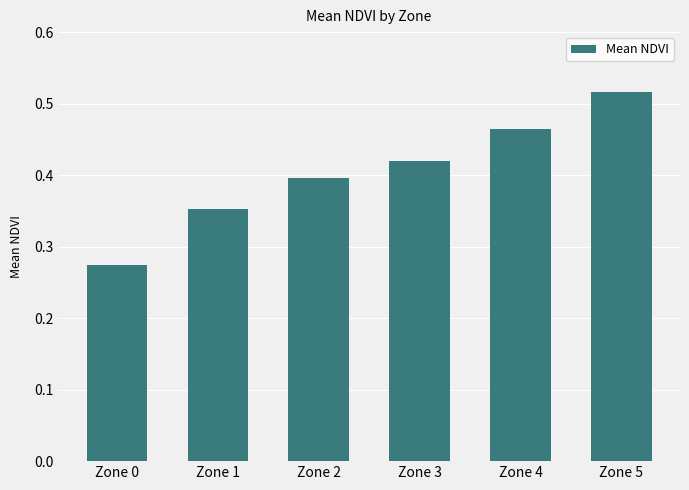

Does the chart contain any negative values?

No